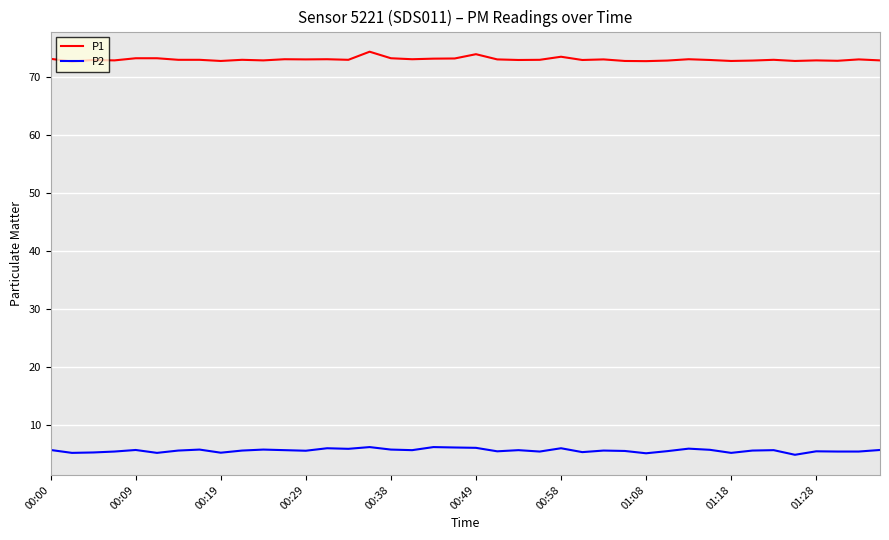

What is the greatest value displayed?

74.4